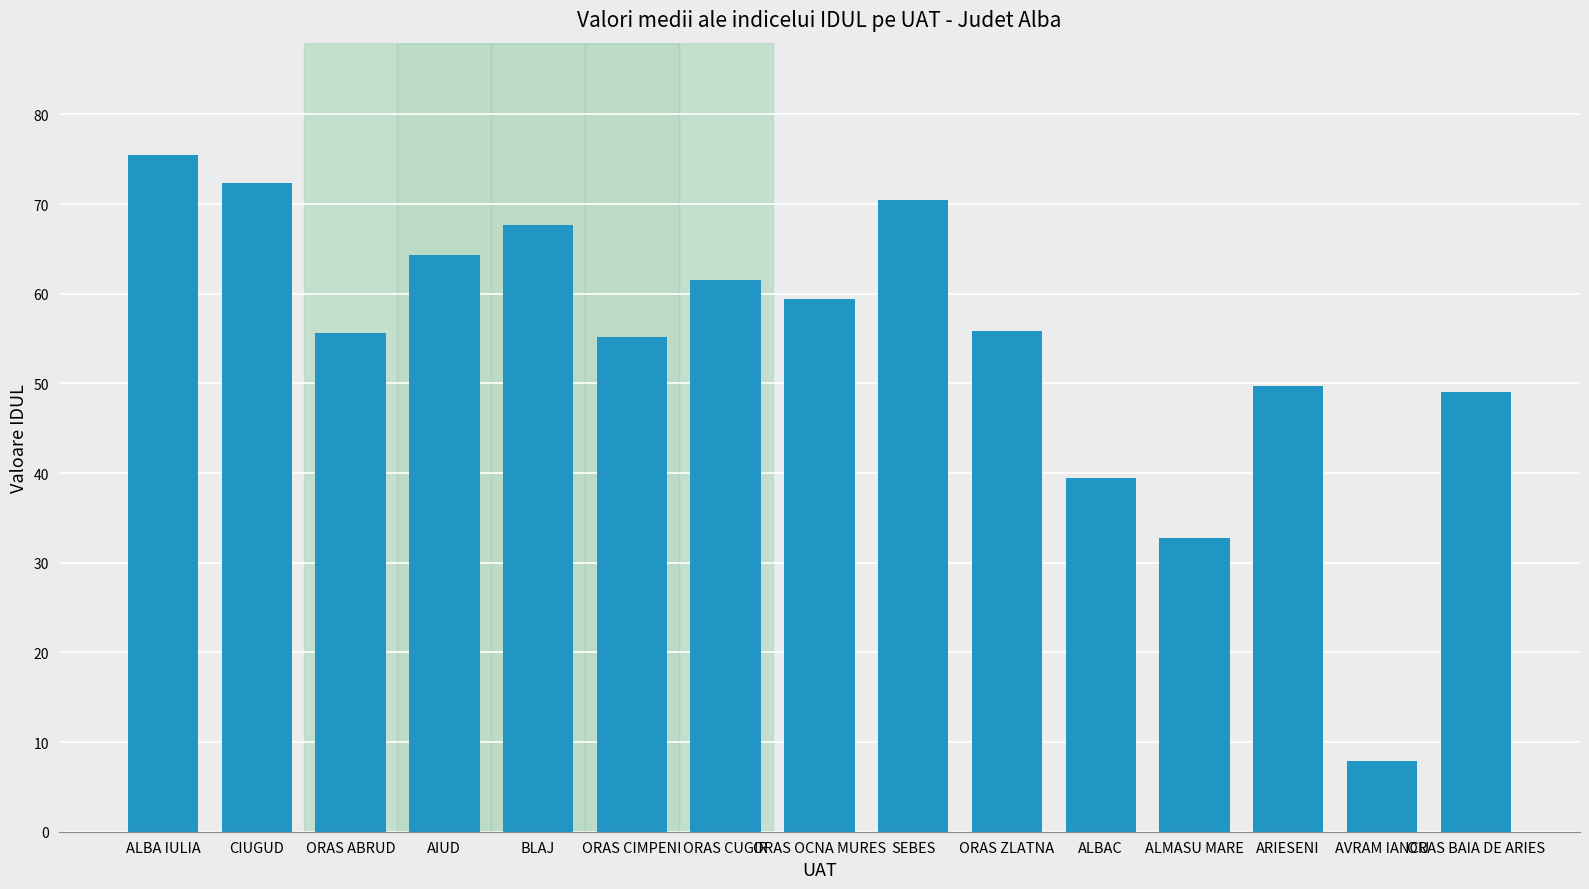

What is the ratio of the value at ORAS ABRUD to the value at ALBAC?

1.4